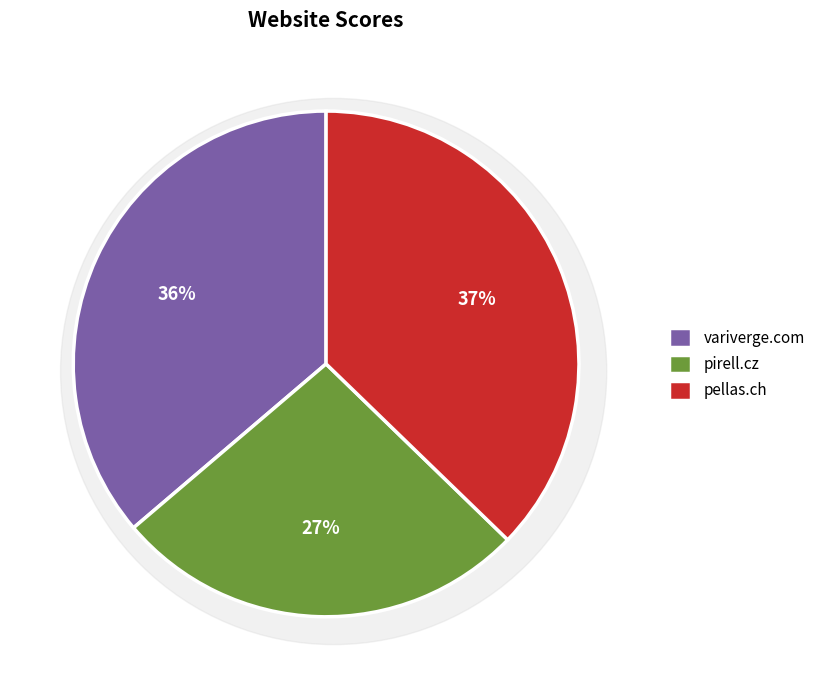

Is there a majority slice in this chart?

No